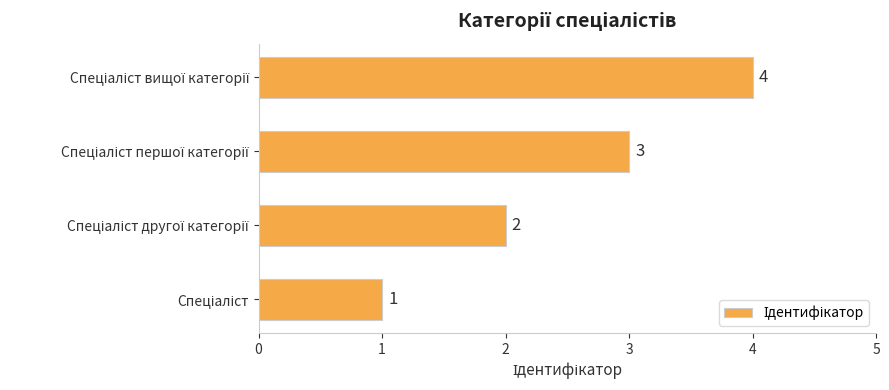

Count the values in the range 2 to 4.

3